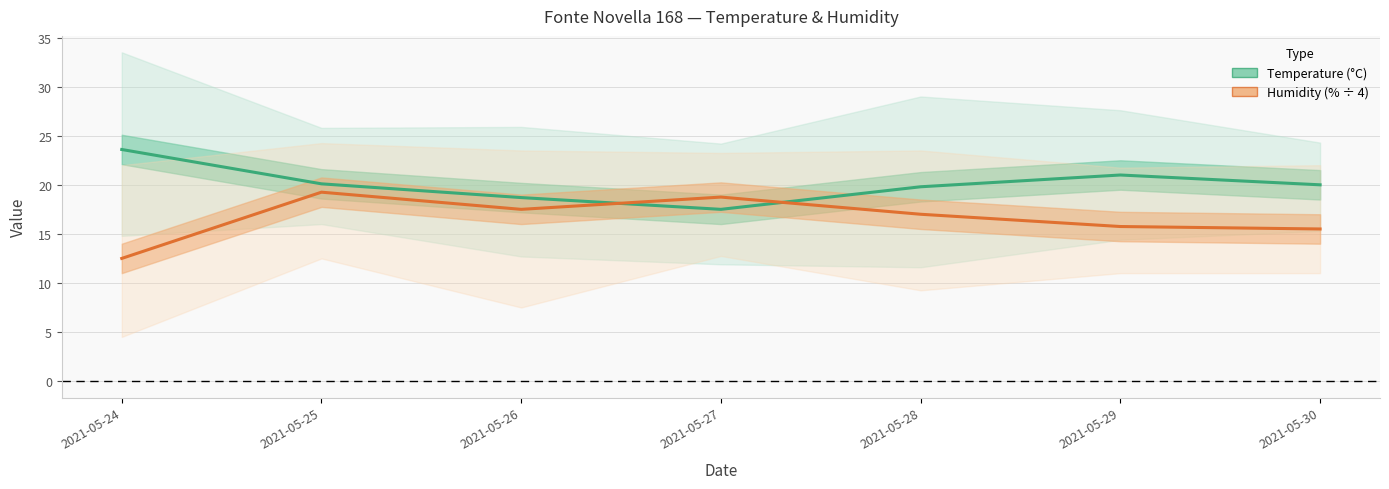

The Temp Med series shows 7.5 at 2021-05-29. True or false?

False